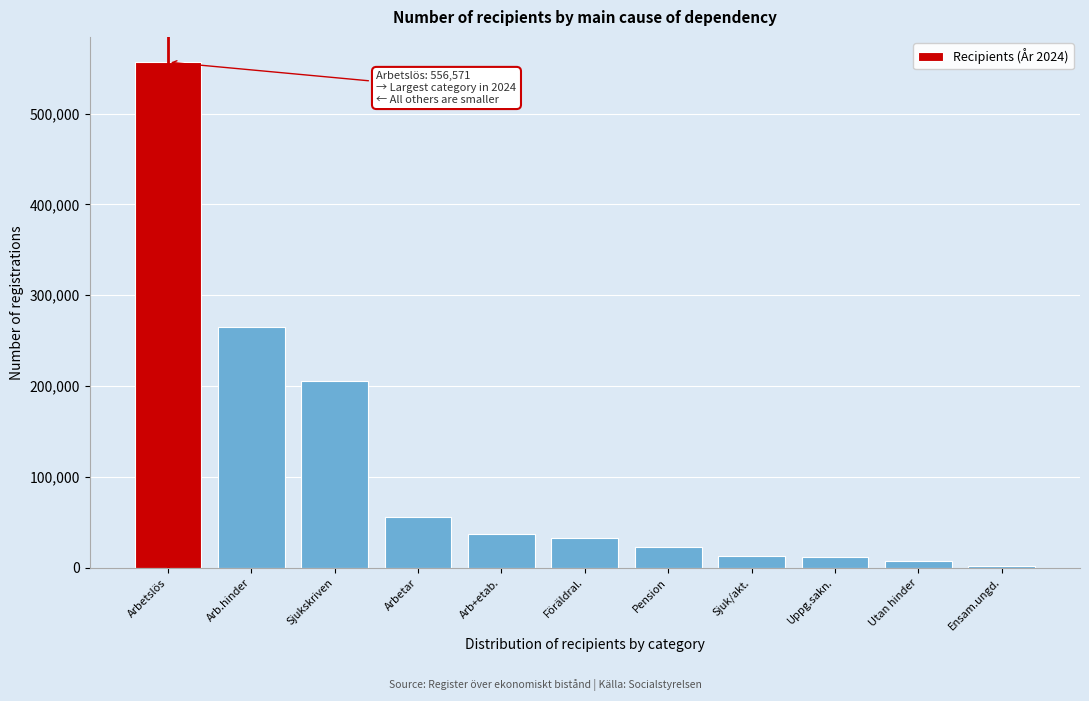

What is the ratio of the value at Arbetslös to the value at Sjuk/akt.?

41.6